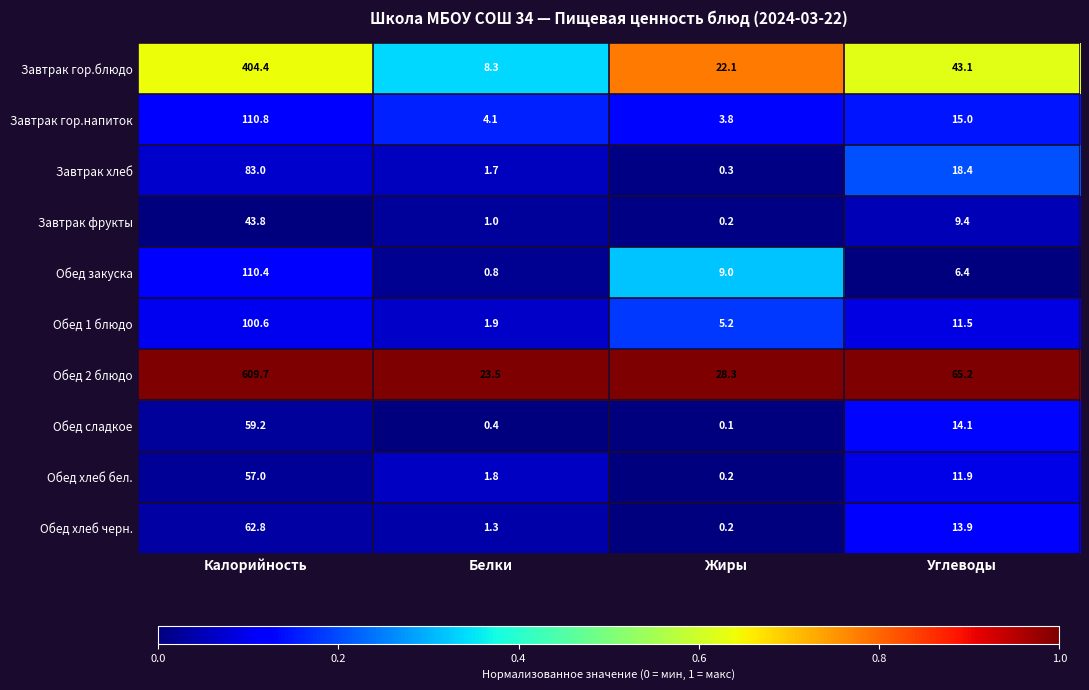

Which series has the widest spread of values?

Обед 2 блюдо